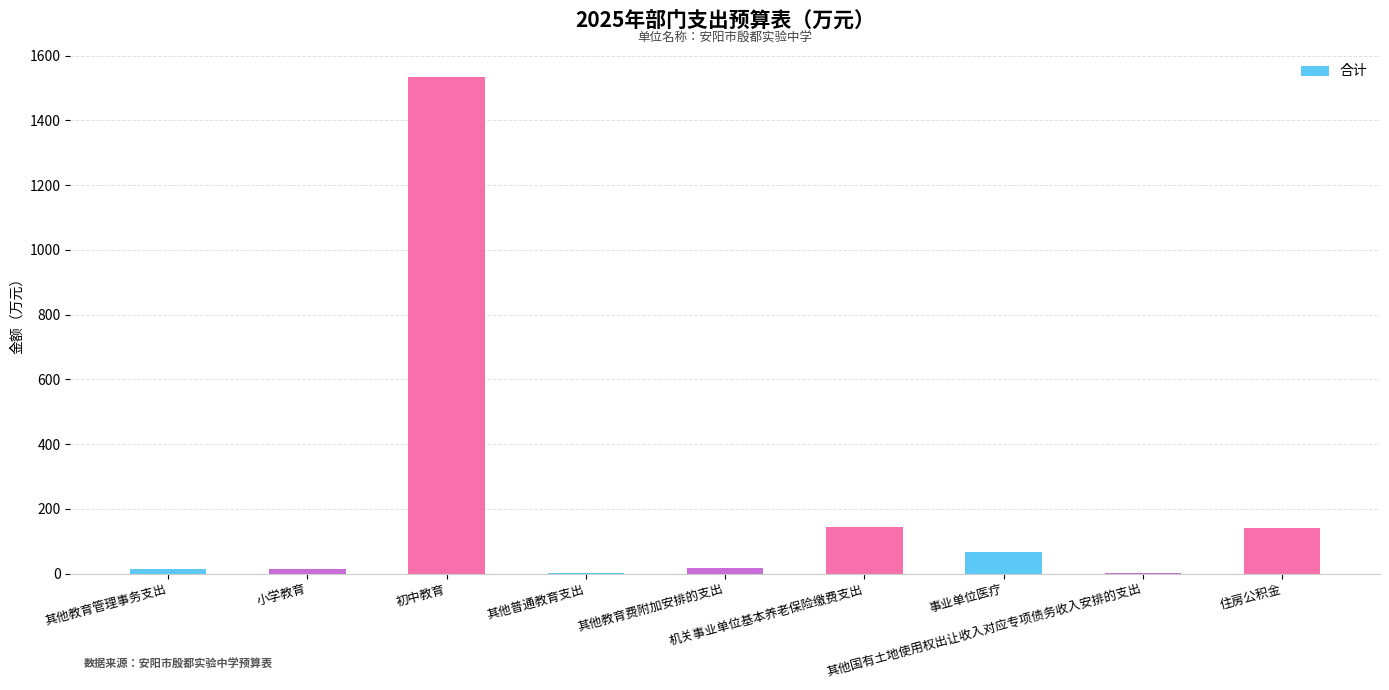

What is the sum of all values?

1933.2